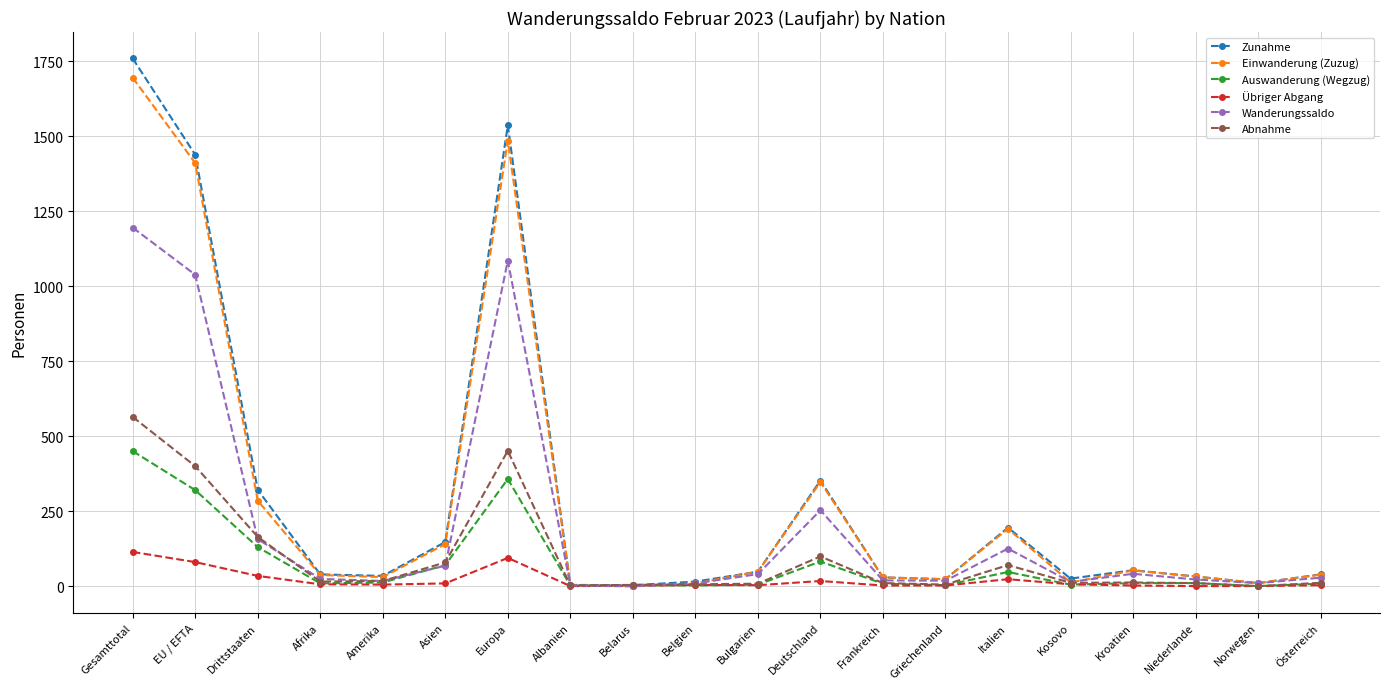

Is it true that Übriger Abgang equals 0 at Albanien?

True